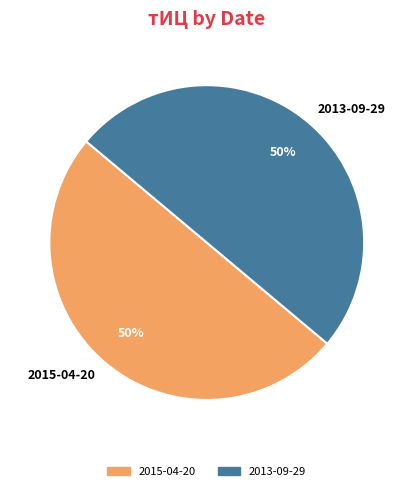

Do 2013-09-29 and 2015-04-20 together represent more than half of the pie?

Yes